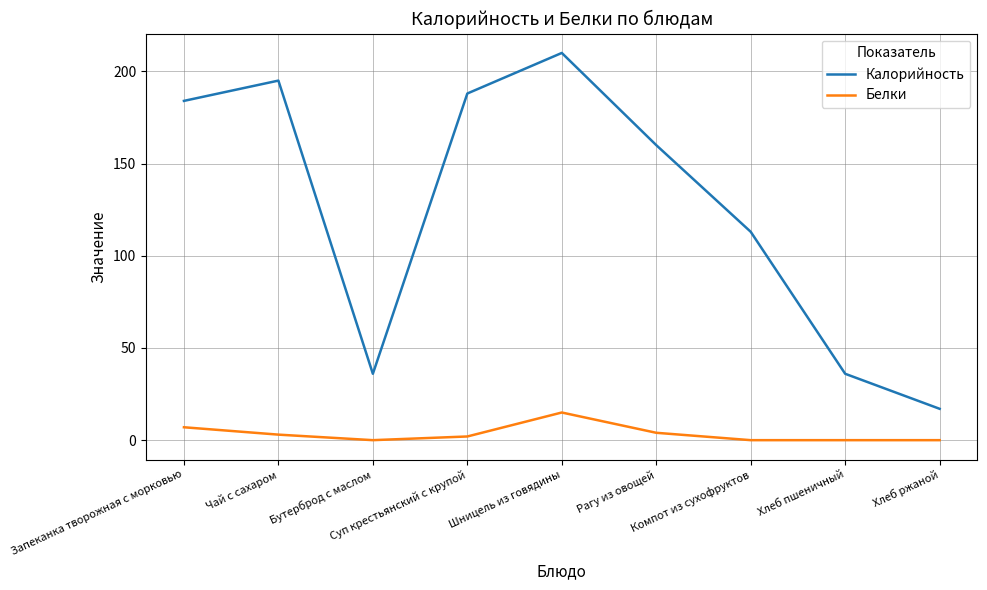

What is the total value across all series at Суп крестьянский с крупой?

190